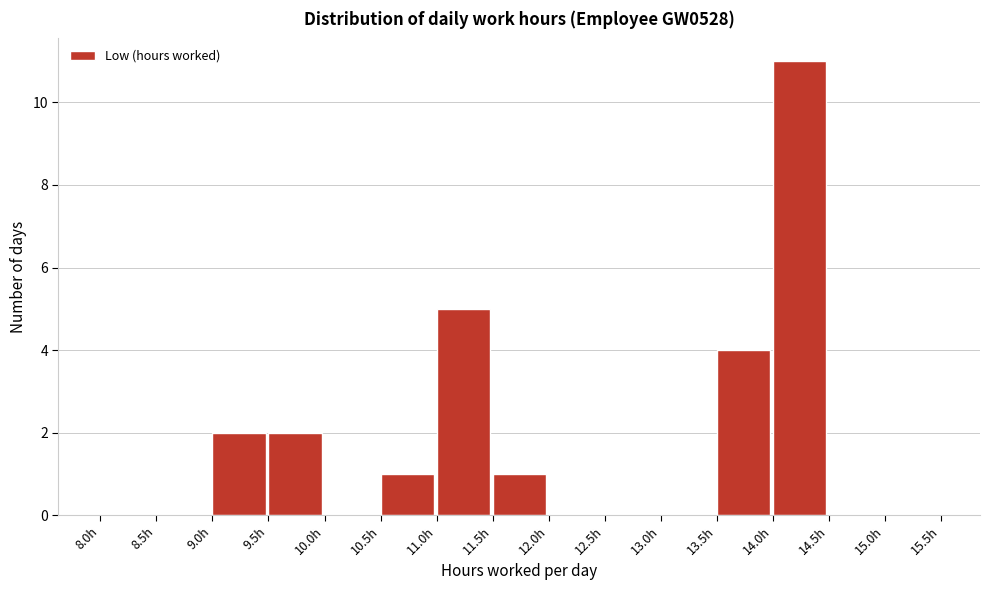

What is the height of the bar covering 14.0 to 14.5 on the x-axis? The values are not printed on the chart, so give them approximately, as read against the axis.

11